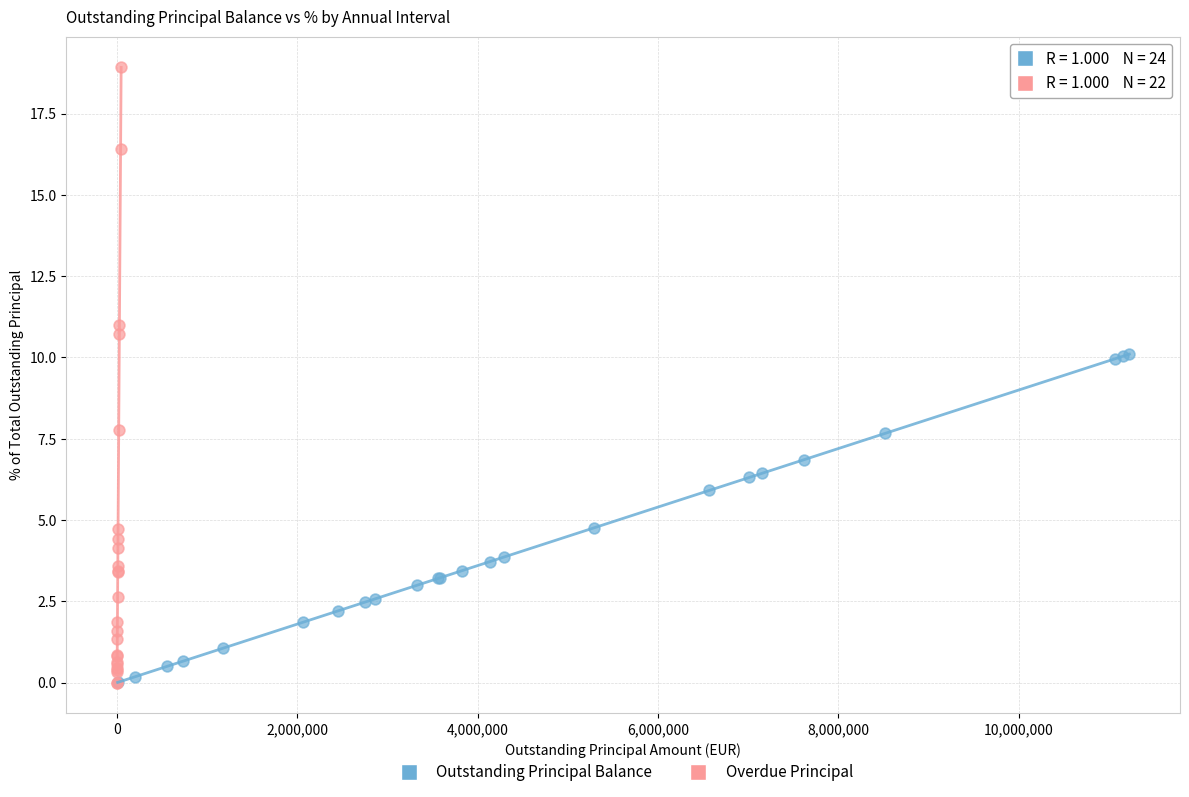

What are all the series names shown in the legend?

Outstanding Principal Balance, Overdue Principal